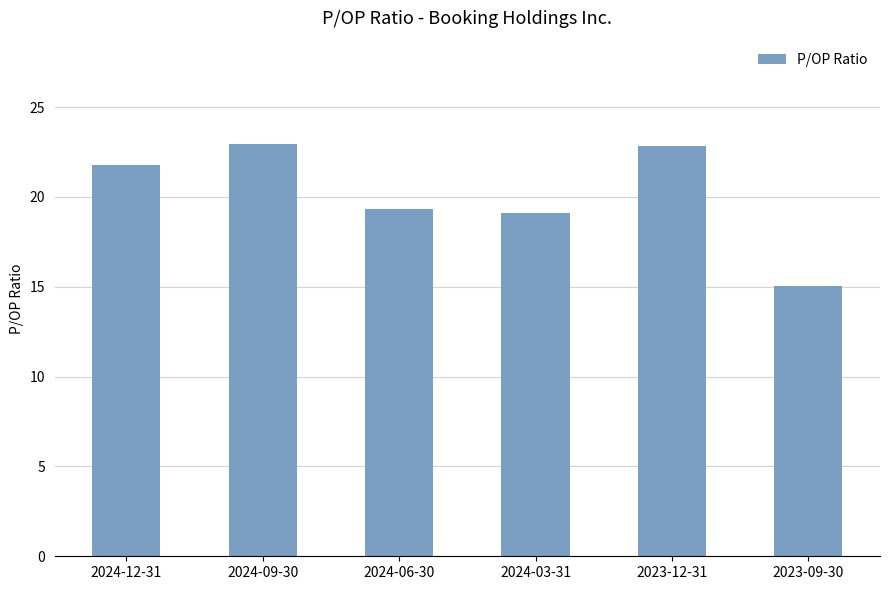

What is the average value?

20.2